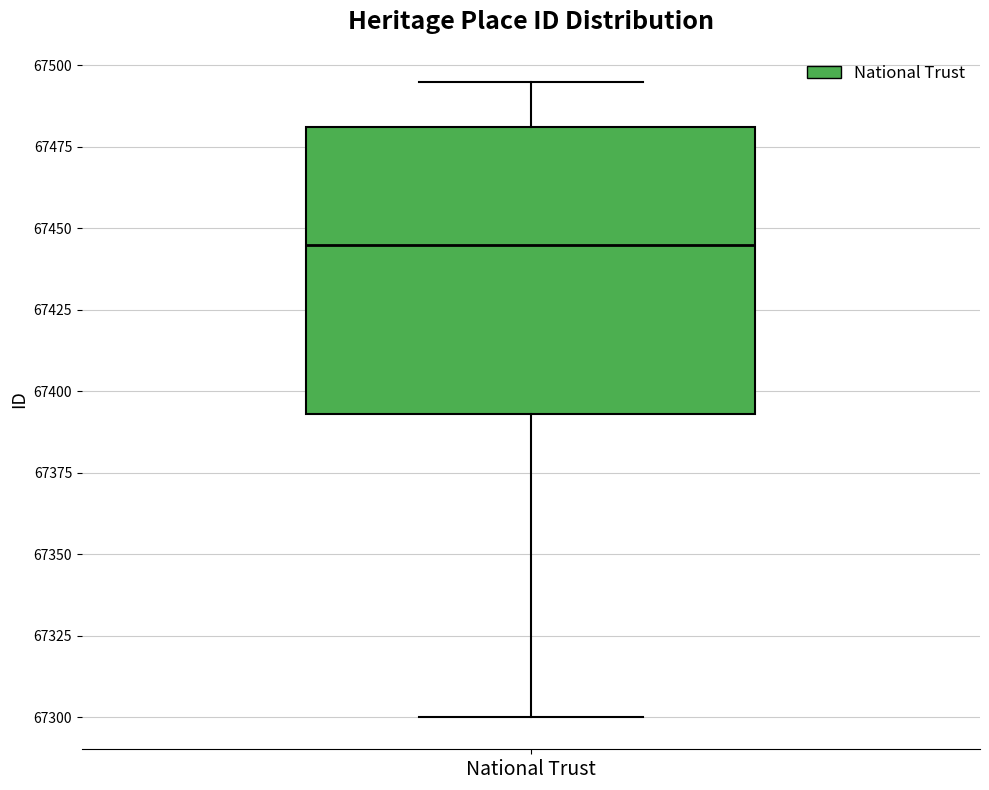

Read this box plot against the y-axis: the position of the median line, the range covered by the box, and the ends of both whiskers. The values are not printed on the chart, so give them approximately, as read against the axis.

median 67445, box 67395 to 67480, whiskers 67300 to 67495